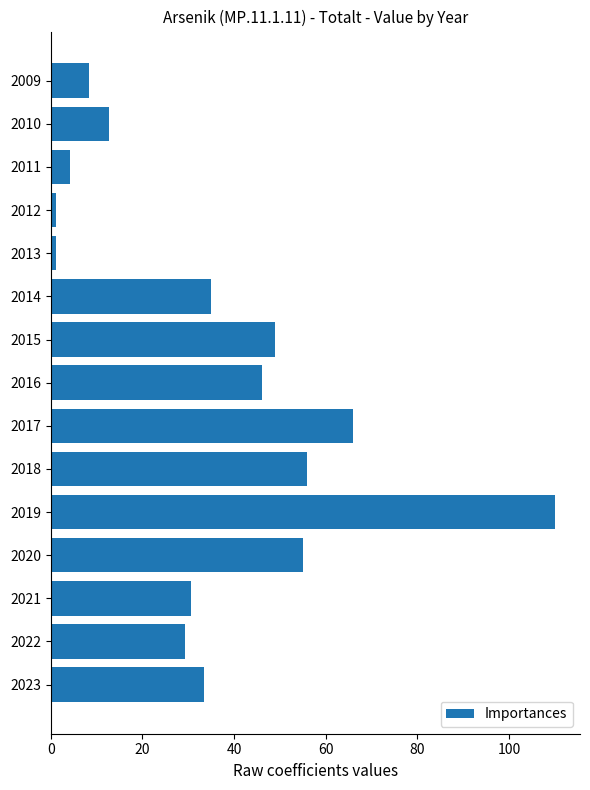

What is the value of the 1st bar from the top?

8.3